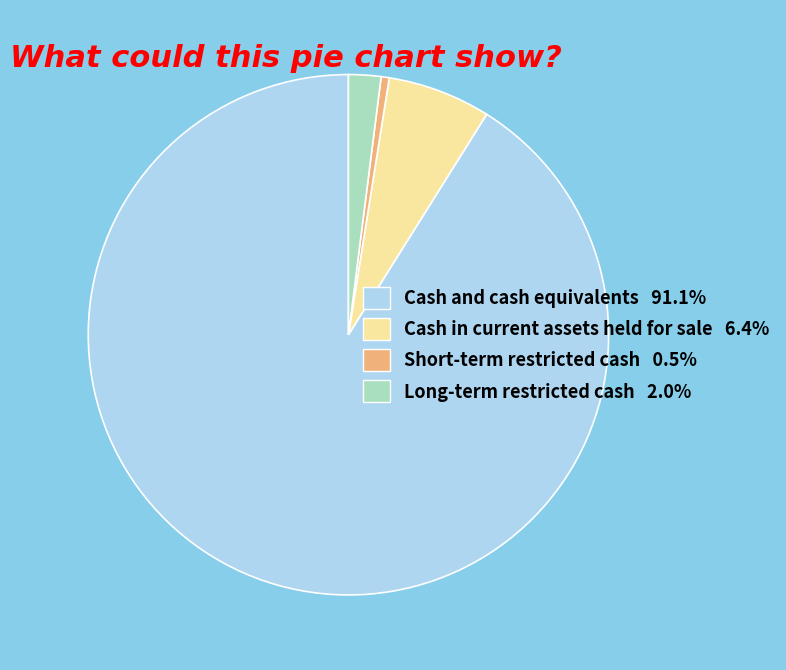

Approximately how many times larger is the value at Short-term restricted cash 0.5% compared to Long-term restricted cash 2.0%?

0.3